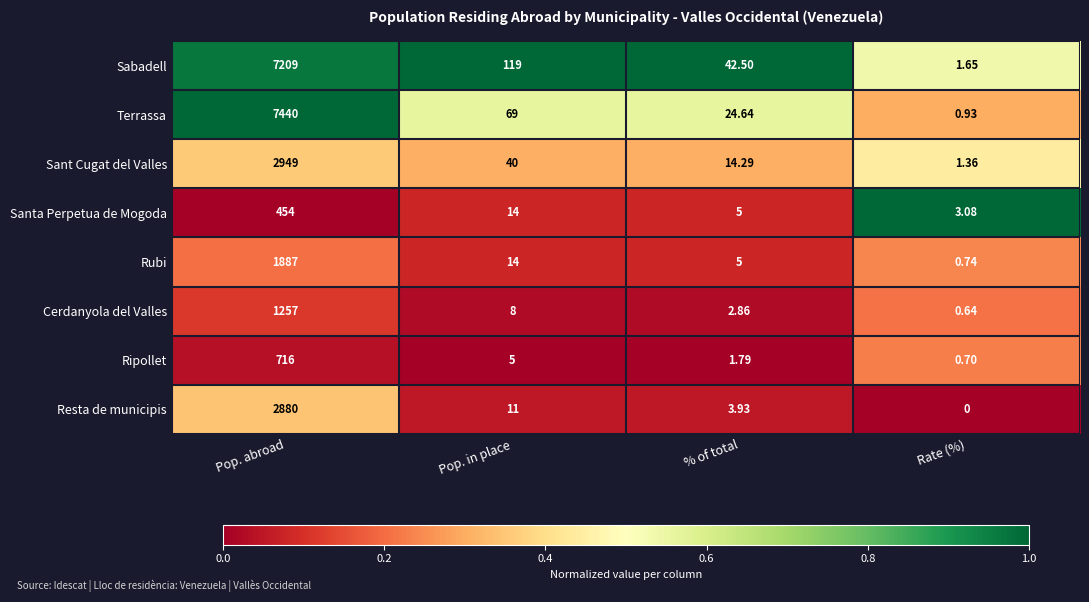

List the labels in order of Santa Perpetua de Mogoda value, smallest first.

Rate (%), % of total, Pop. in place, Pop. abroad